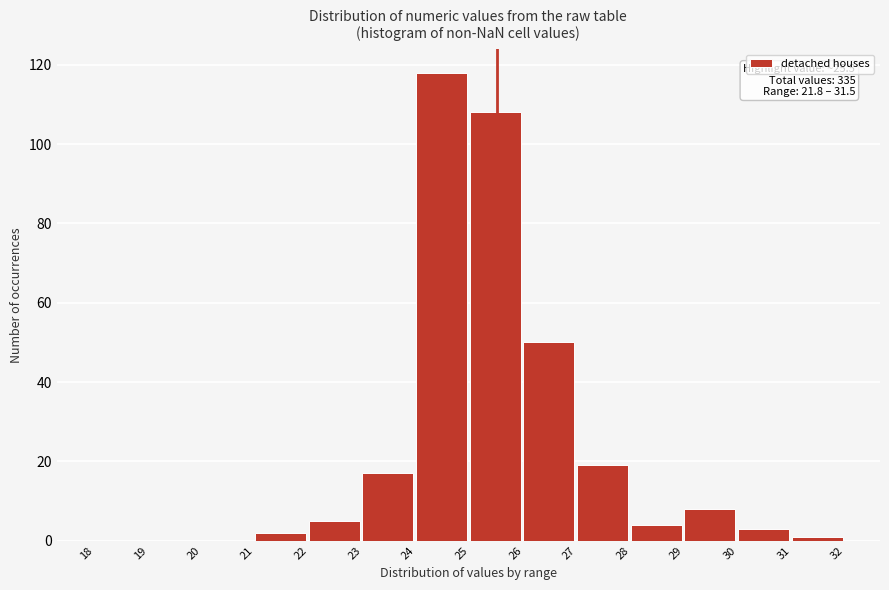

Over which range of the x-axis is the bar tallest?

24 to 25